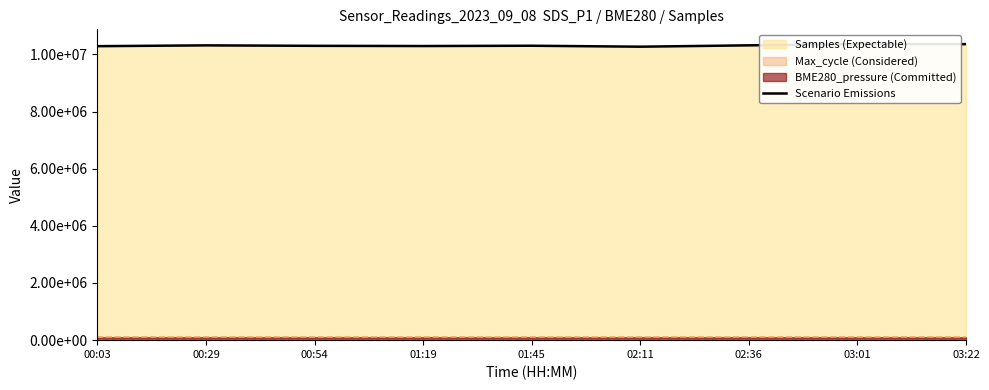

List the labels in order of value, largest first.

03:22, 03:01, 02:36, 00:29, 01:45, 00:54, 01:19, 00:03, 02:11